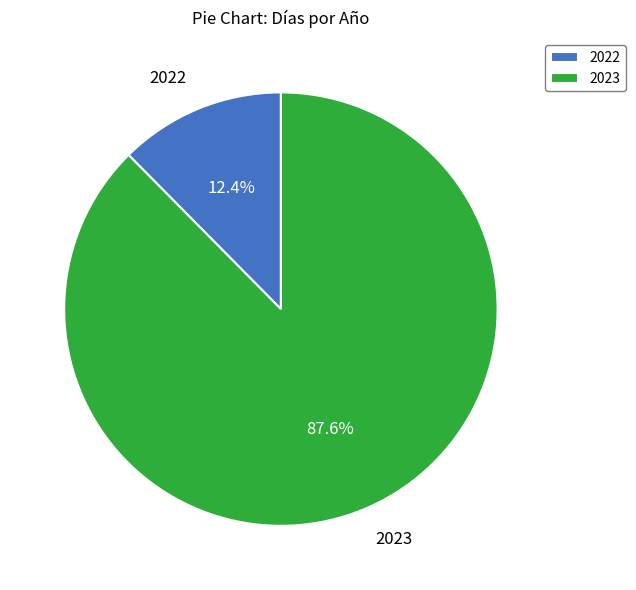

What is the total percentage of 2023 and 2022?

100.0%